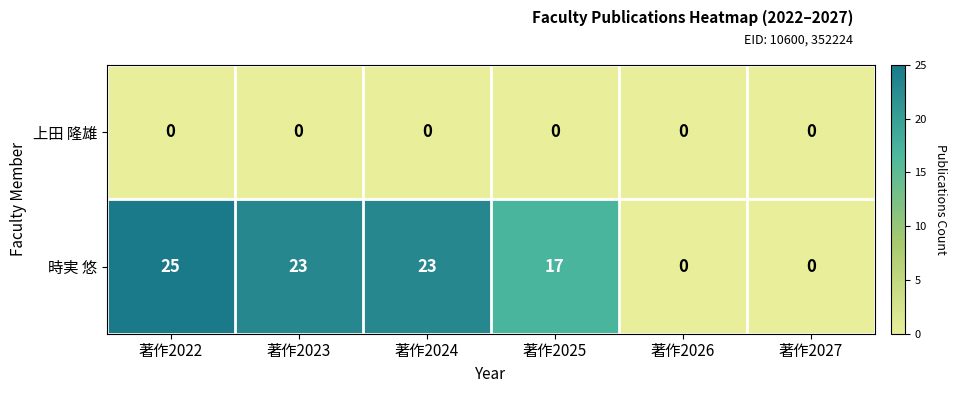

Which series has the widest spread of values?

時実 悠